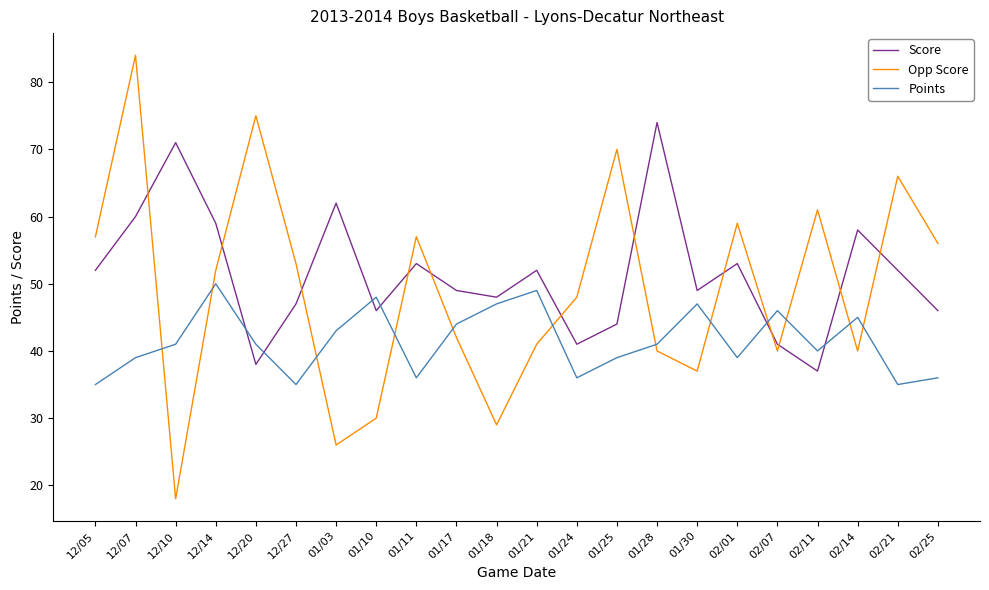

True or false: Points has more than 0 interior local peaks.

True